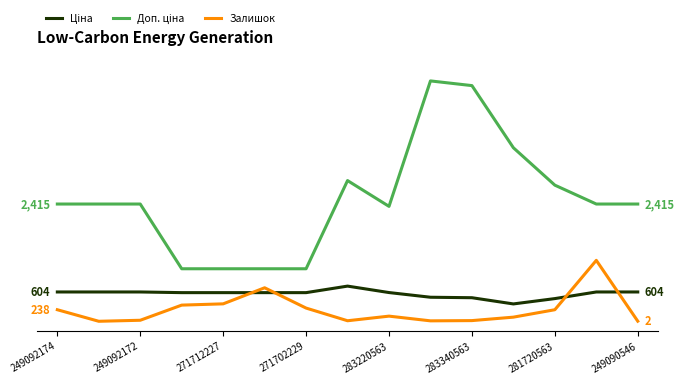

Reading left to right, list all the values displayed in this chart.

Ціна: 603.7	603.7	603.7	589.9	589.9	589.9	589.9	724.5	591.6	495.0	485.4	357.4	467.3	603.7	603.7
Доп. ціна: 2414.8	2414.8	2414.8	1081.7	1081.7	1081.7	1081.7	2897.8	2366.5	4950.4	4853.8	3573.9	2803.6	2414.8	2414.8
Залишок: 238.0	0.0	21.0	333.0	359.0	690.0	272.0	11.0	106.0	9.0	14.0	85.0	238.0	1255.0	2.0